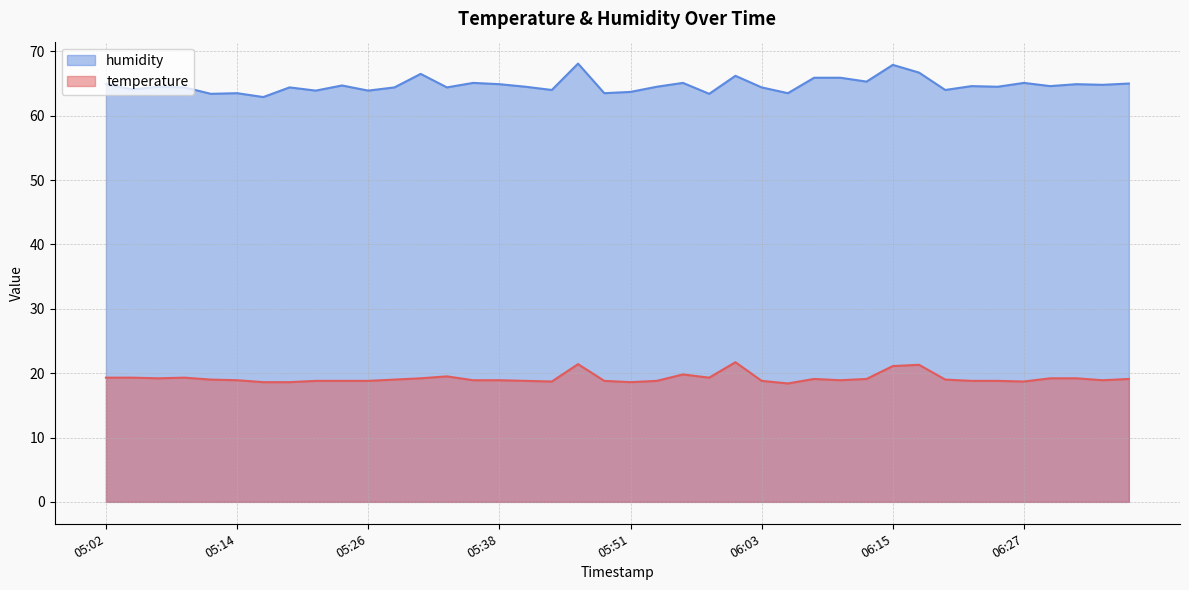

The humidity series shows 63.5 at 05:48. True or false?

True